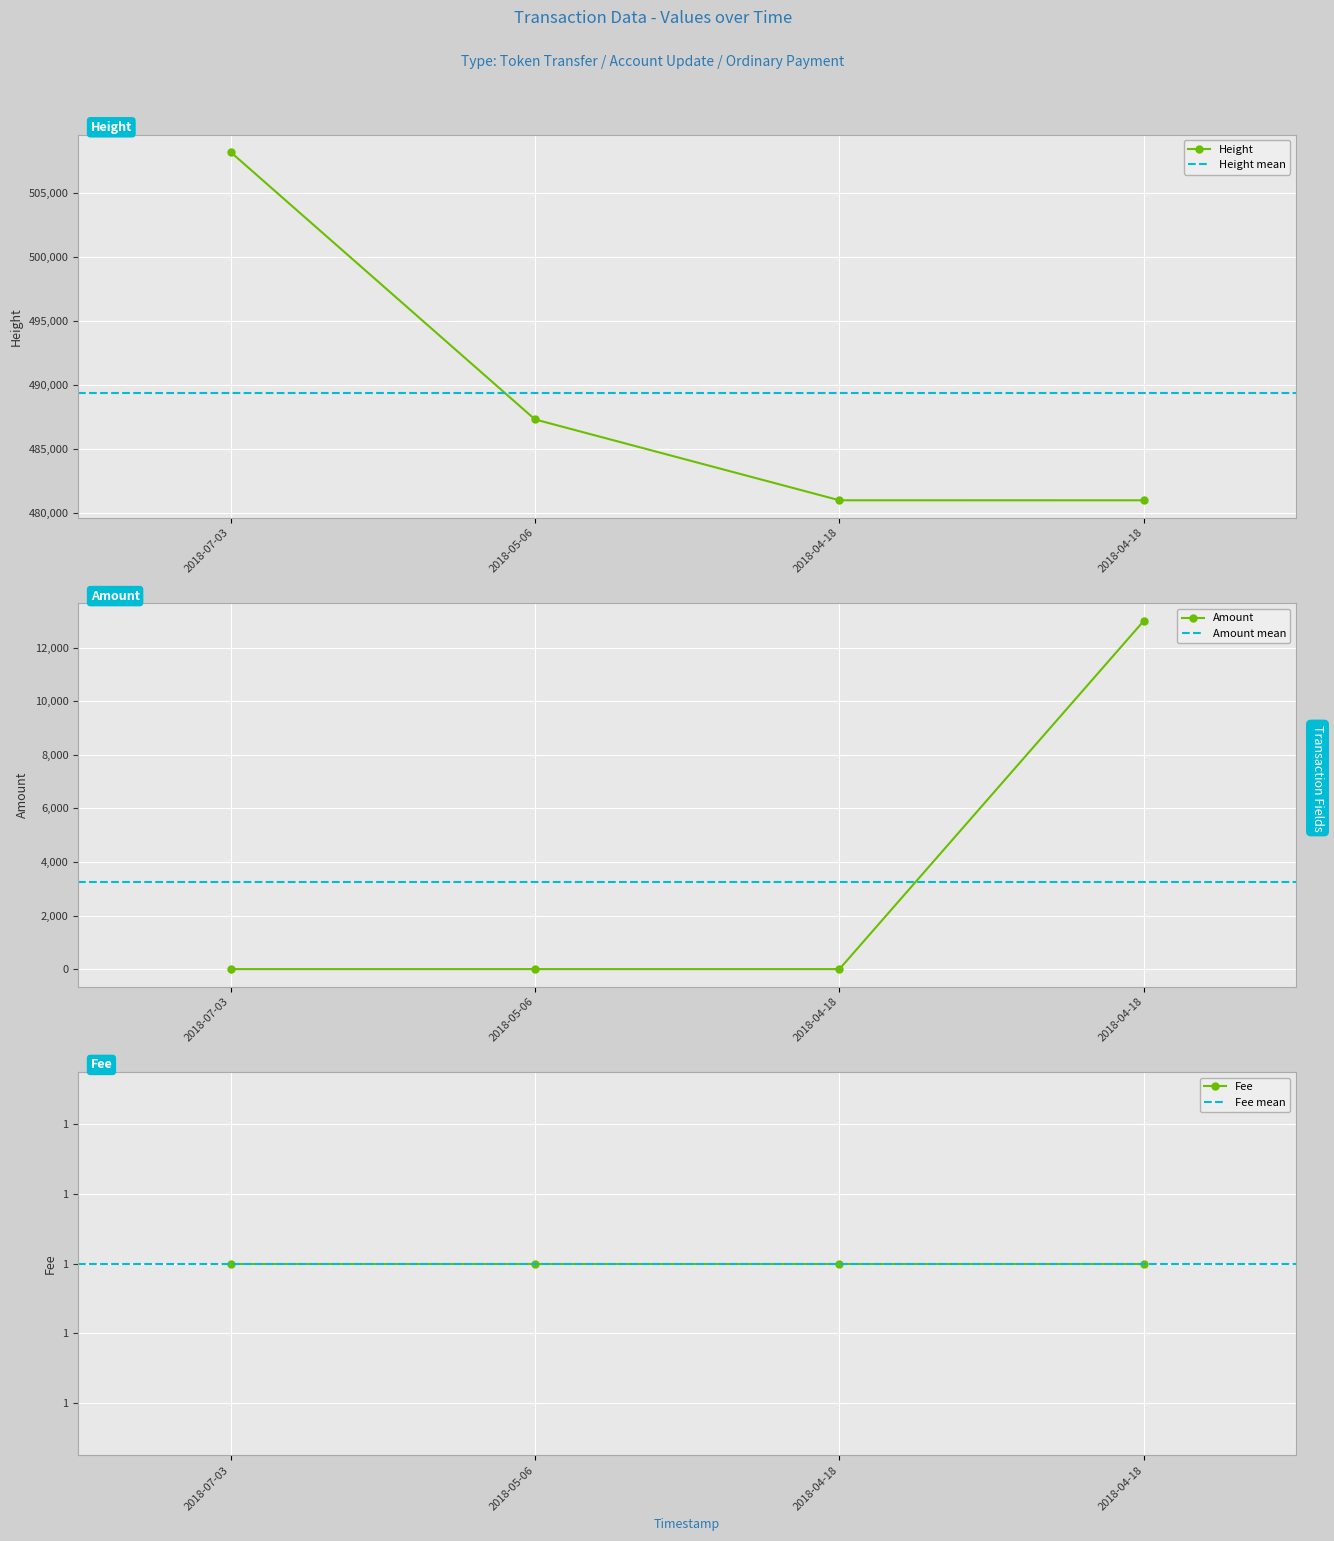

What is the sum of the Height values at 2018-04-18 and 2018-04-18?

962052